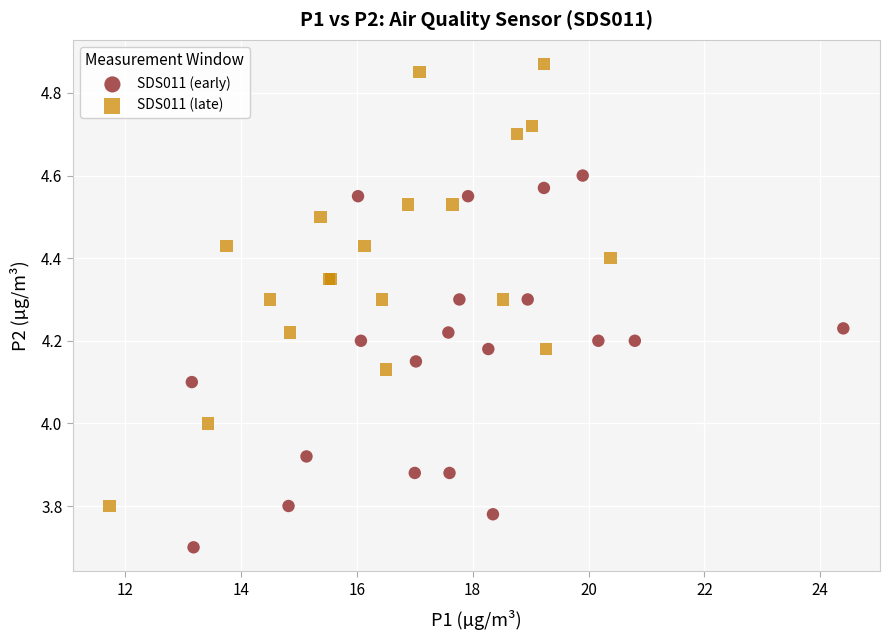

Which series contains the highest Y value?

SDS011 (late)